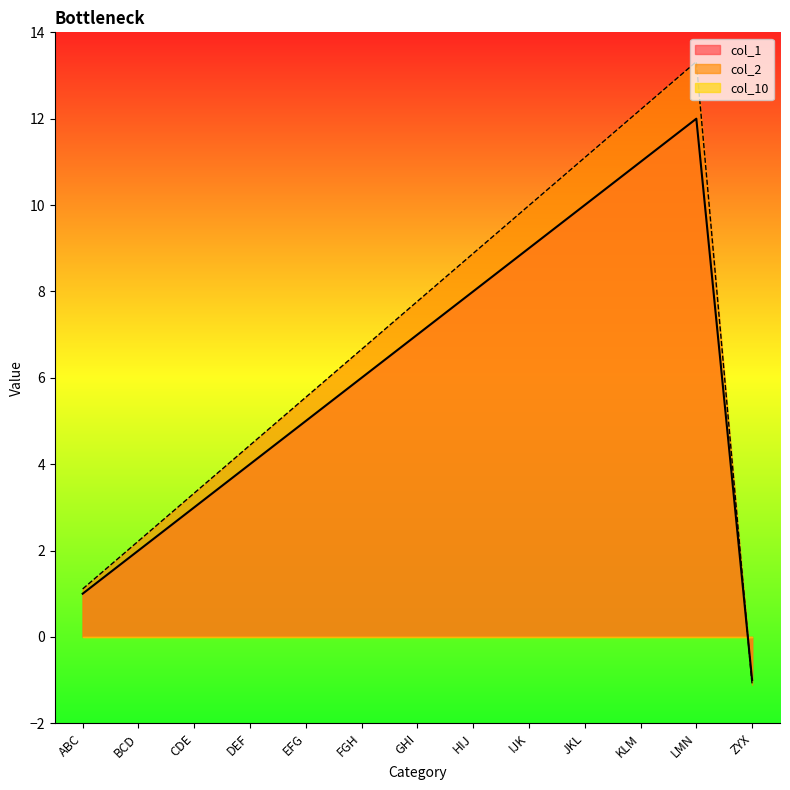

Which series has the largest range (max minus min)?

col_2